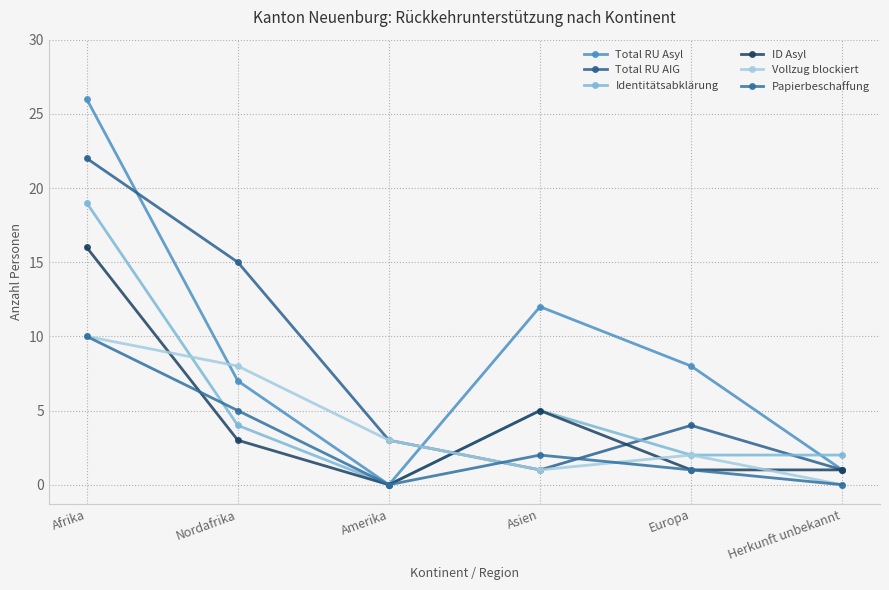

What are all the series names shown in the legend?

Total RU Asyl, Total RU AIG, Identitätsabklärung, ID Asyl, Vollzug blockiert, Papierbeschaffung